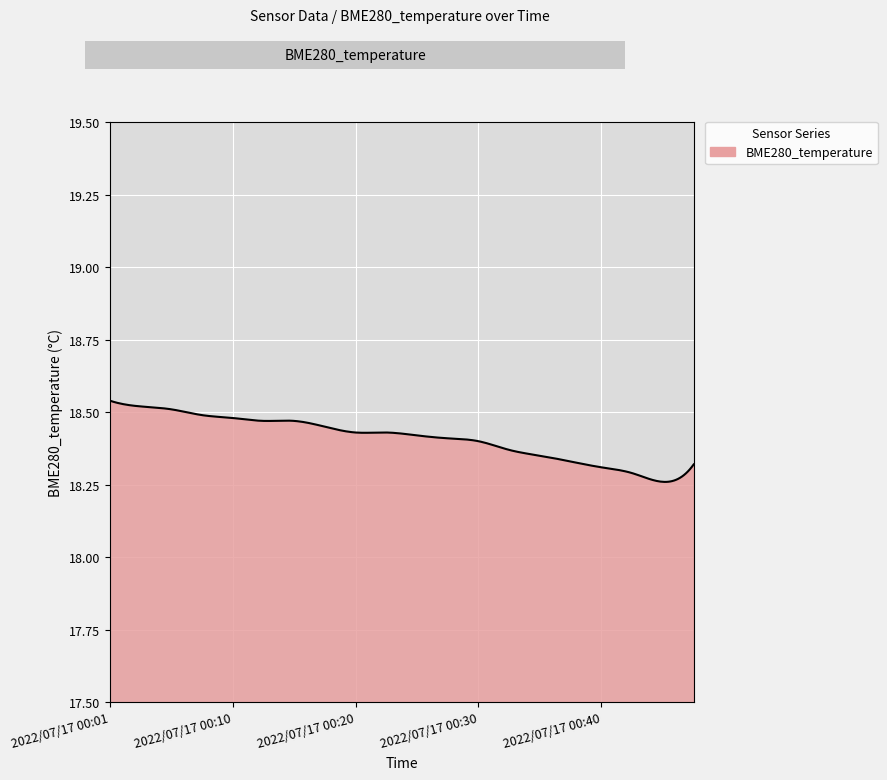

Does the chart display data point markers on the line(s)?

No